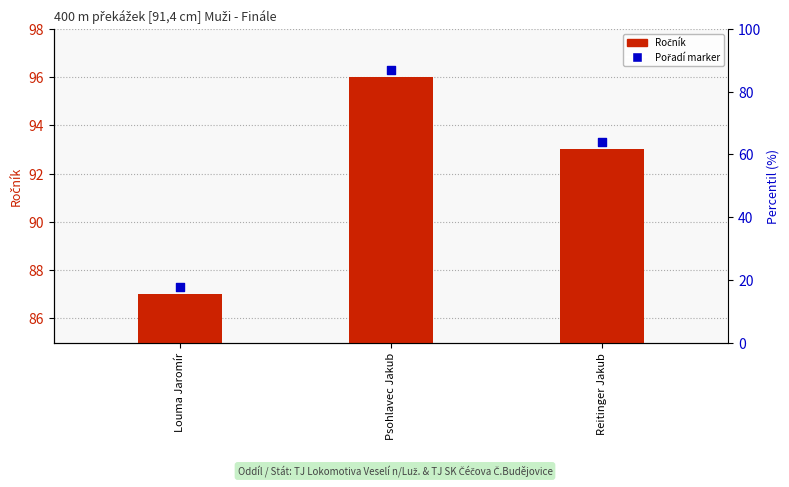

Which series reaches the maximum Y coordinate?

Pořadí marker